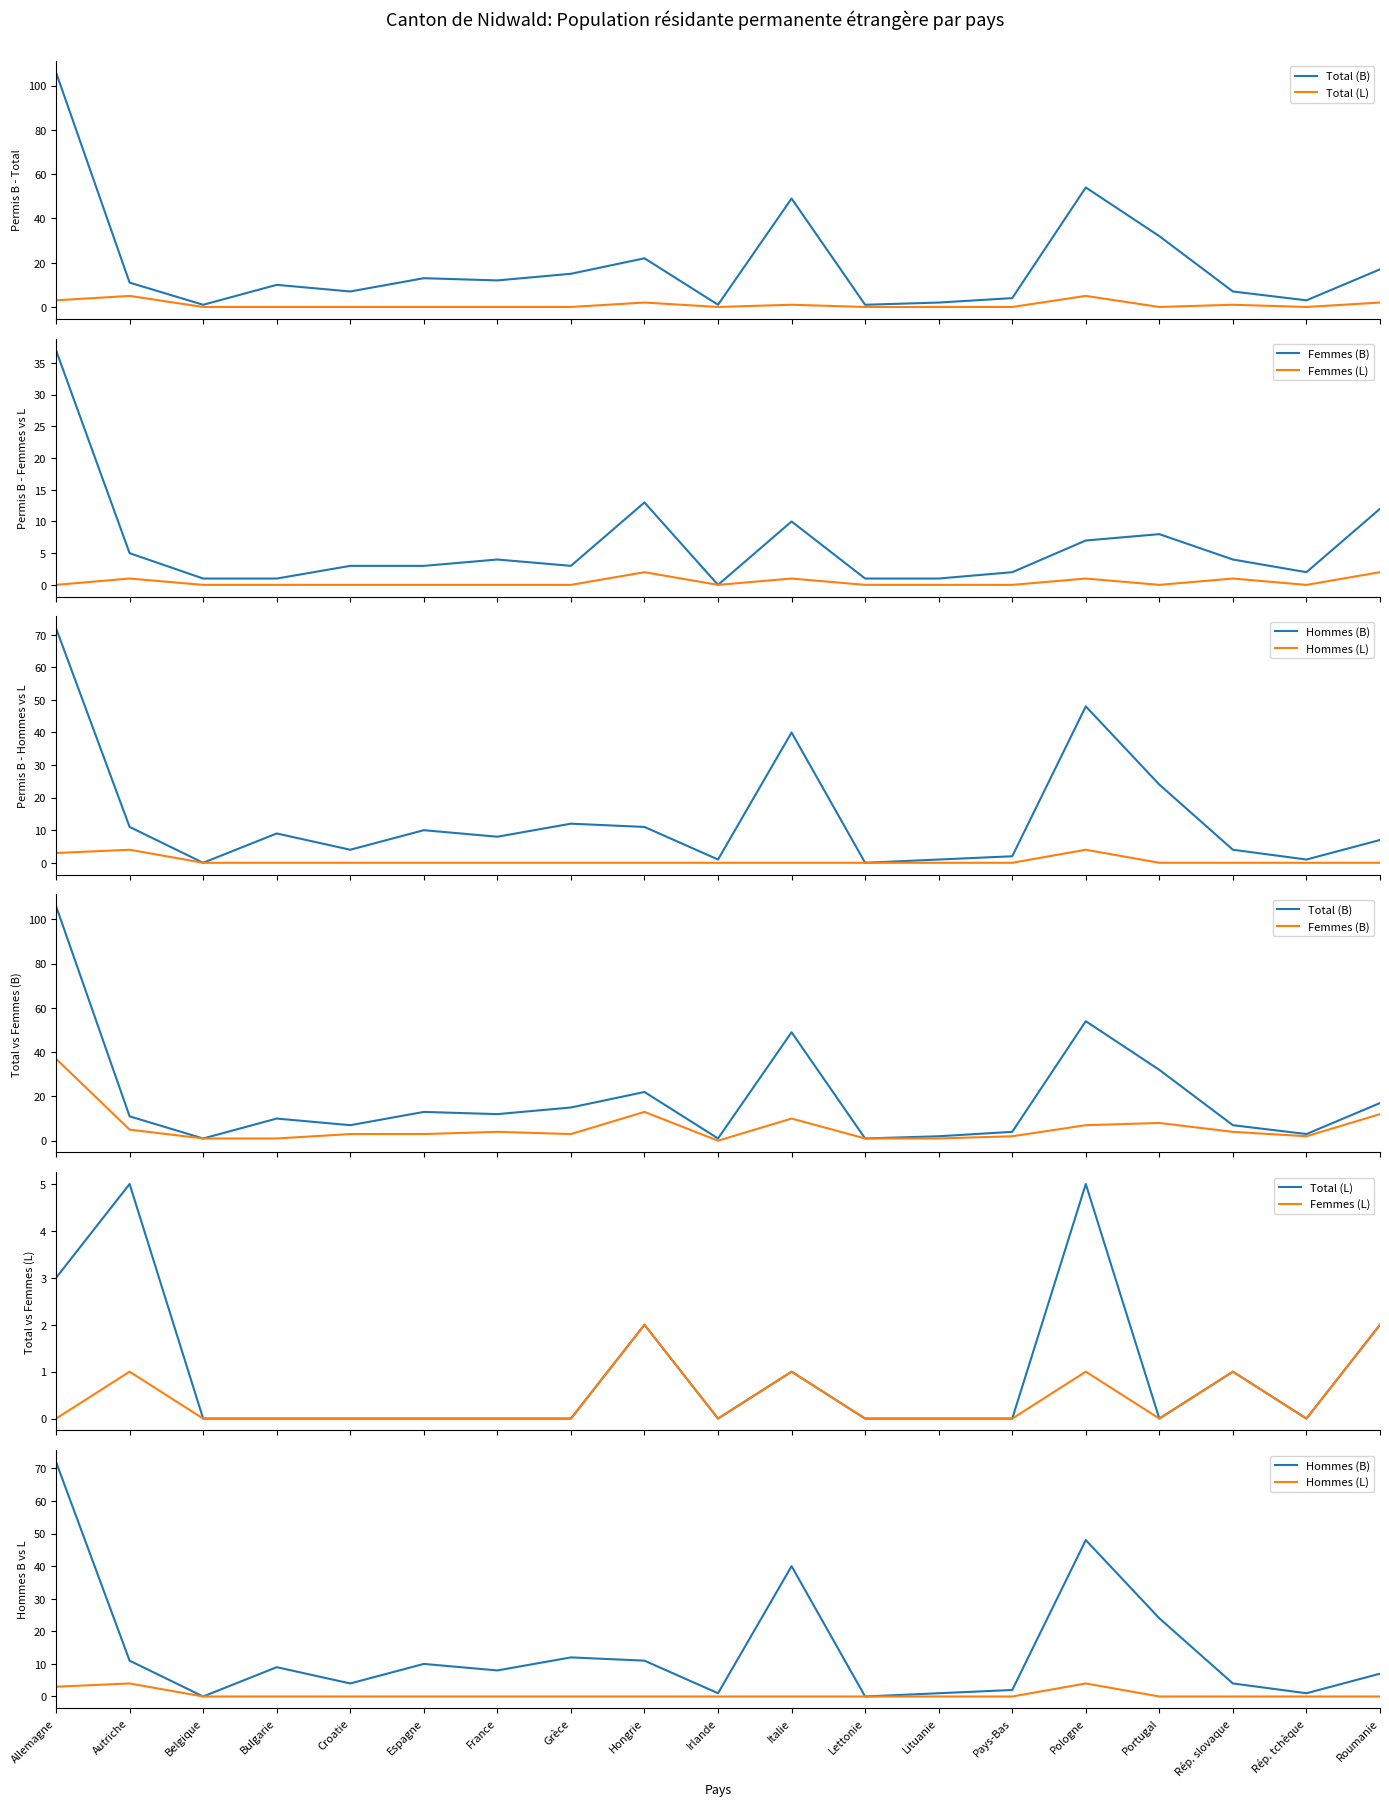

At which category is the sum across all series the highest?

Allemagne